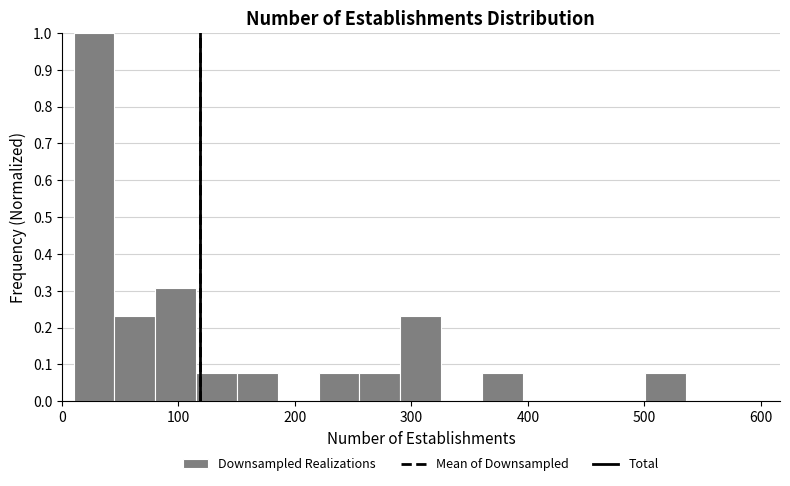

Read against the x-axis, roughly where is the centre of the tallest bar?

30